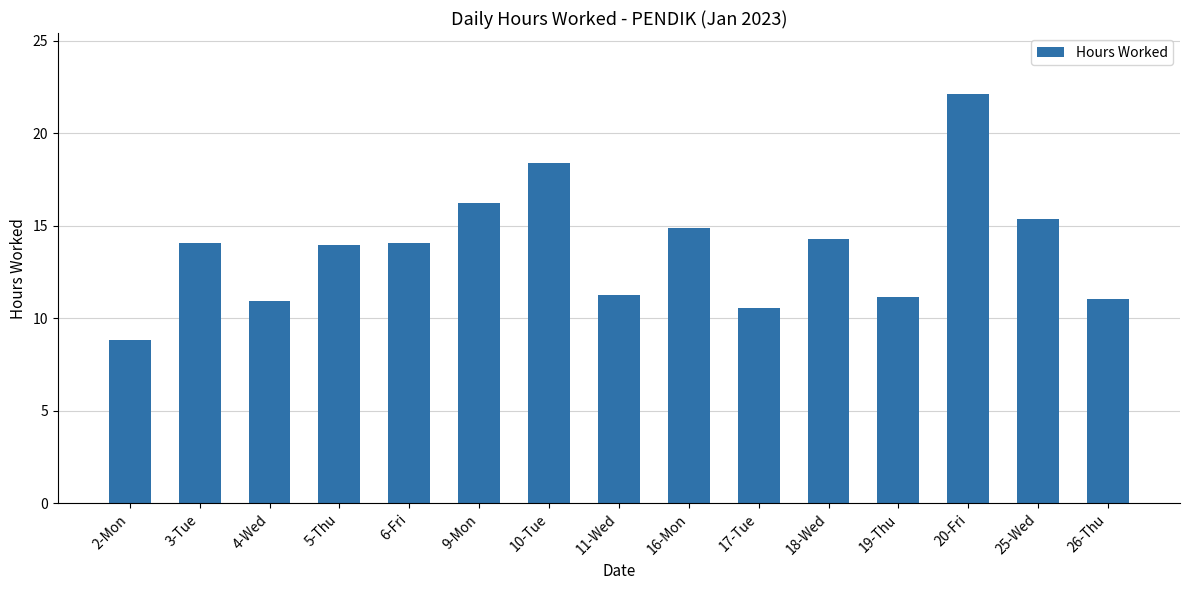

What is the difference between the maximum and minimum values?

13.3